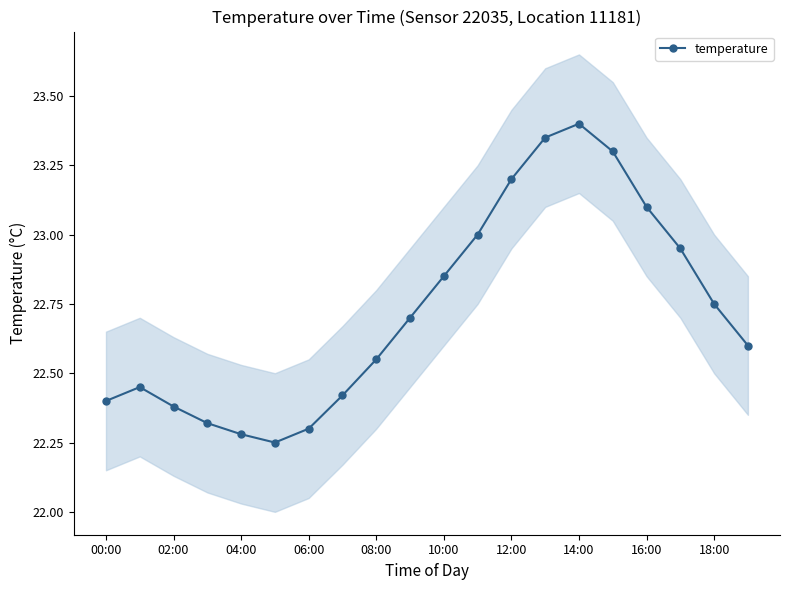

How many interior local peaks does the temperature series have?

2